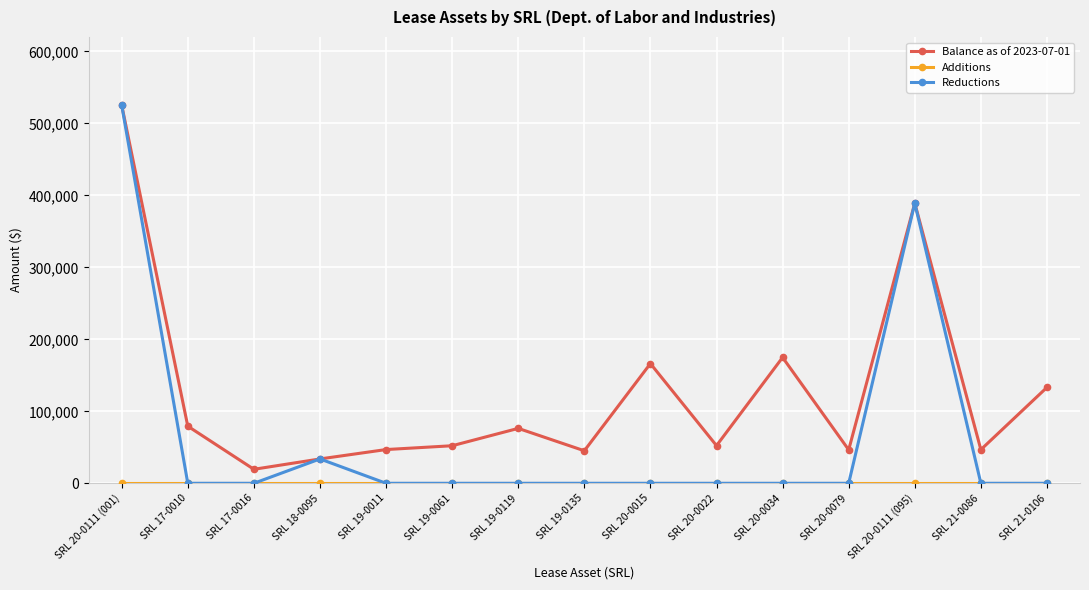

True or false: Balance as of 2023-07-01 has more than 2 points higher than both neighbors.

True